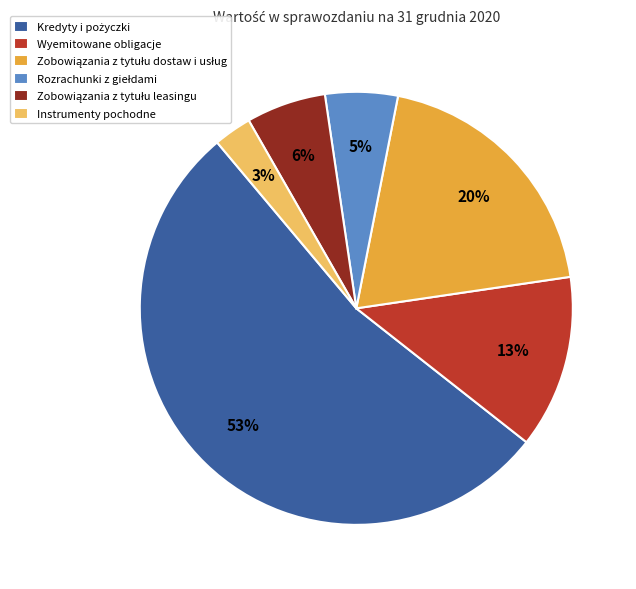

To the nearest percent, what is the difference between the largest and smallest slice percentages?

50%